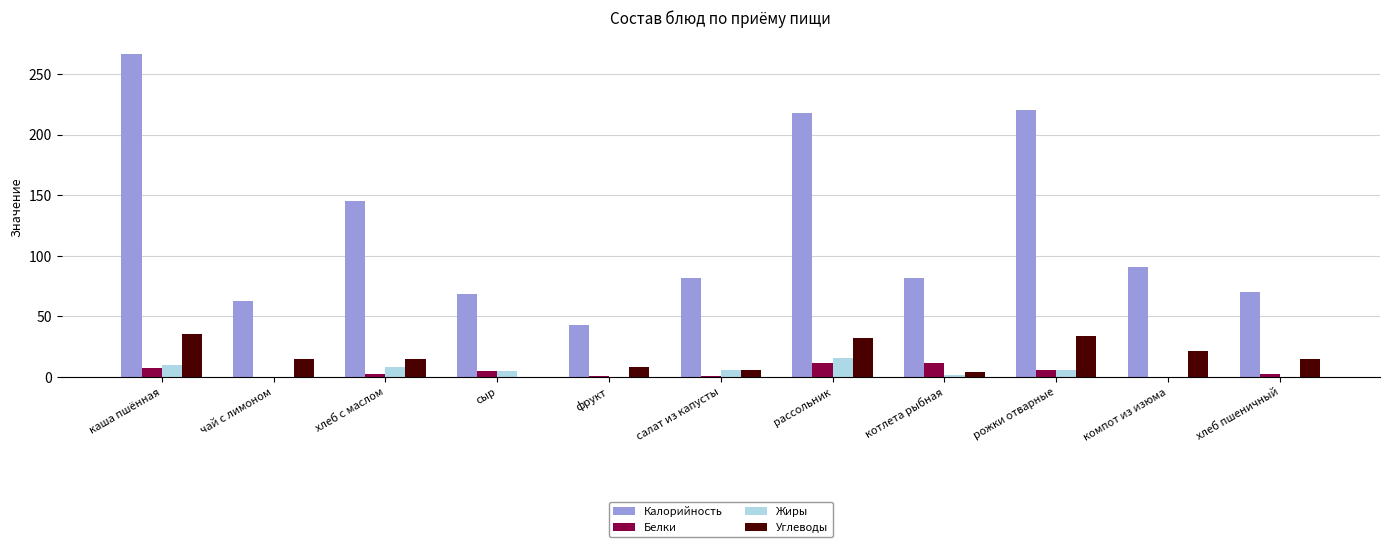

What is the sum of all Углеводы values?

187.2